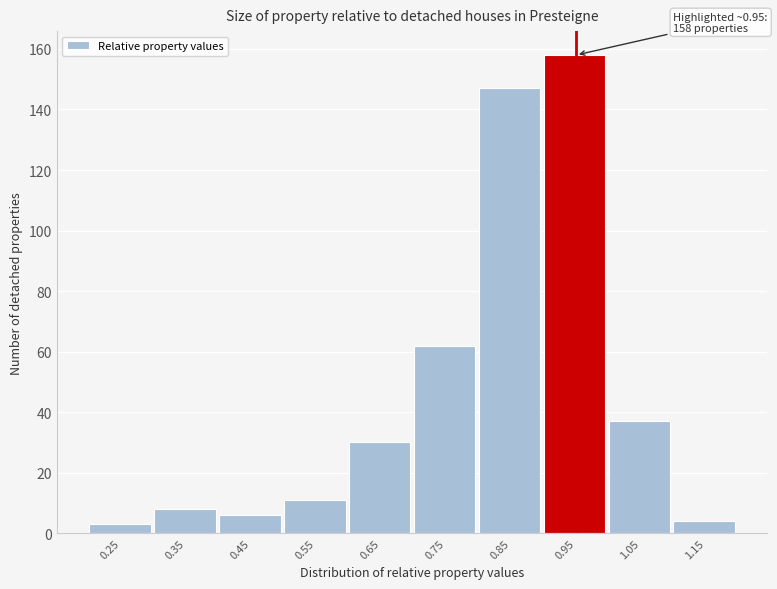

Reading right to left, list all the values displayed in this chart.

4	37	158	147	62	30	11	6	8	3